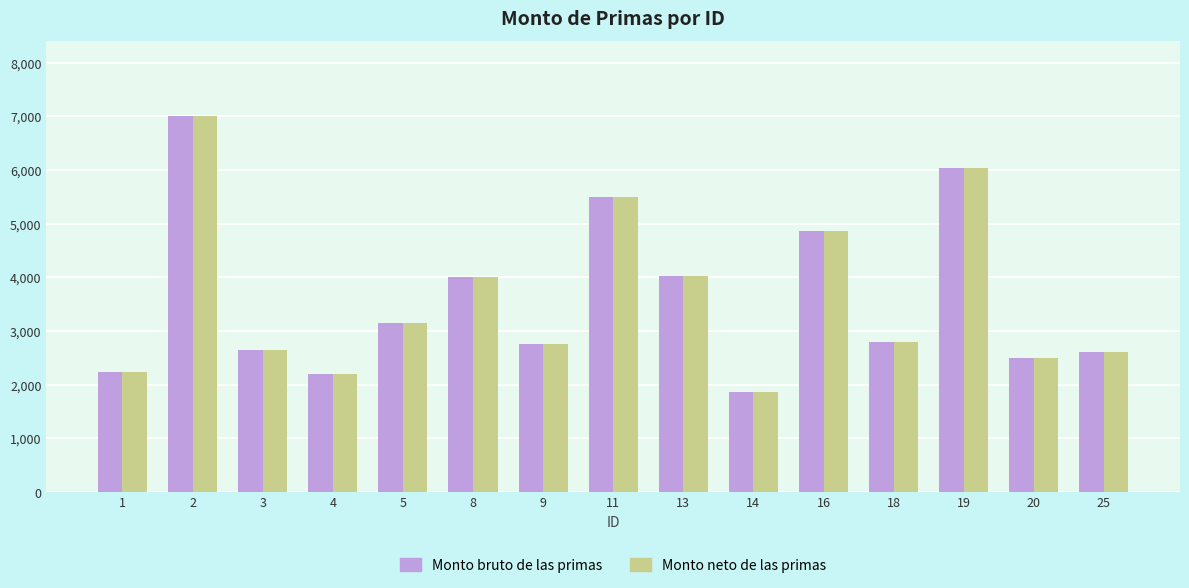

What is the sum of the Monto neto de las primas values at 3 and 2?

9645.9